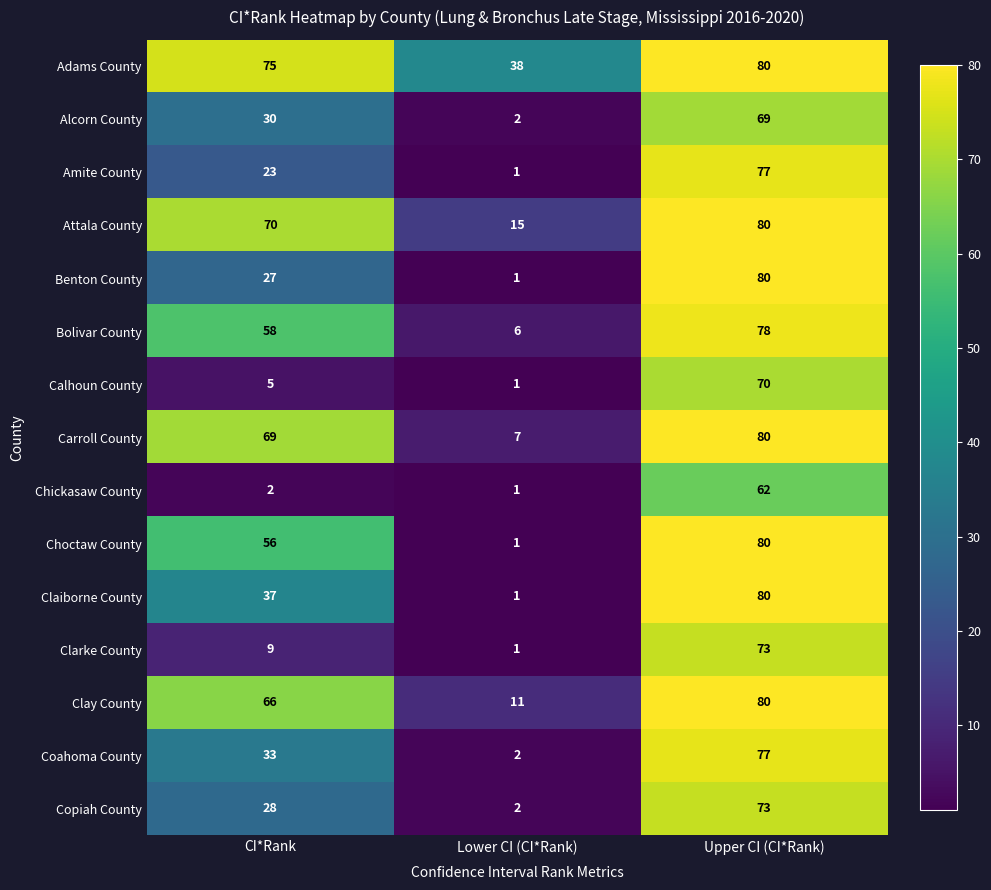

The Calhoun County series shows 5 at CI*Rank. True or false?

True